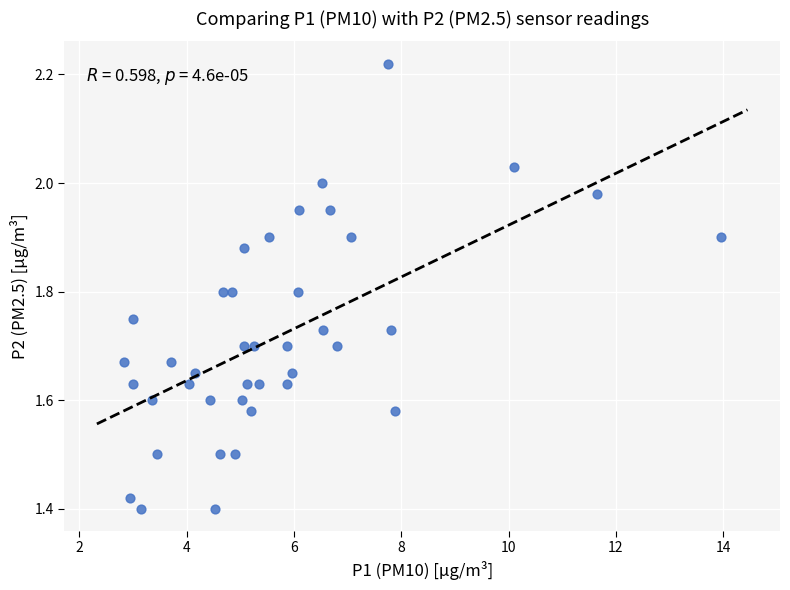

What is the range of Y values (max minus min)?

0.8